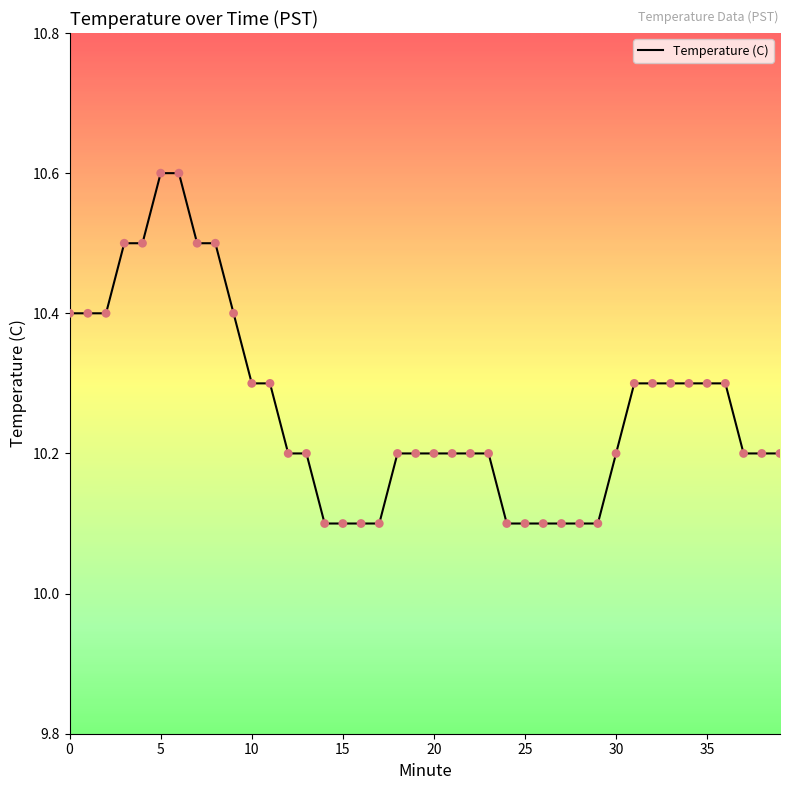

What is the greatest value displayed?

10.6